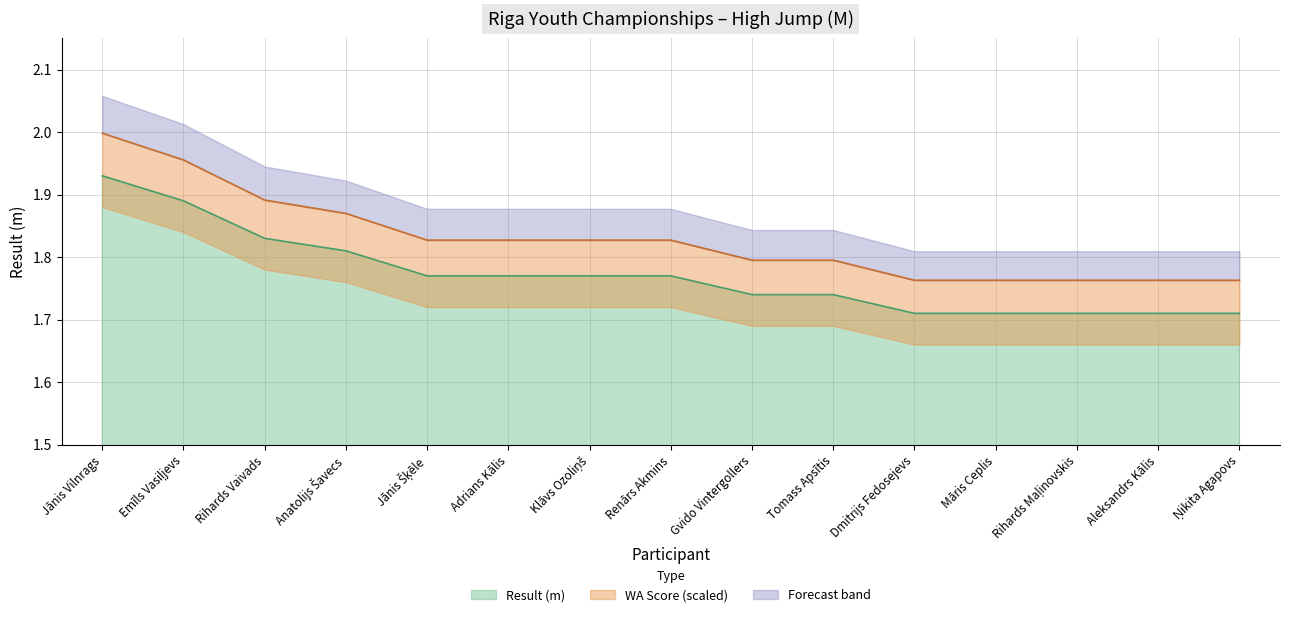

At how many categories does at least one series exceed 1?

15